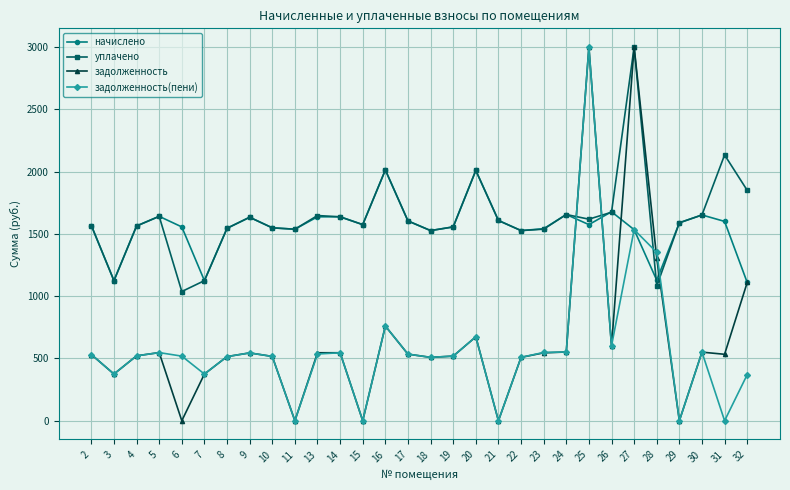

What is the difference between the second highest and minimum values in the начислено series?

899.6